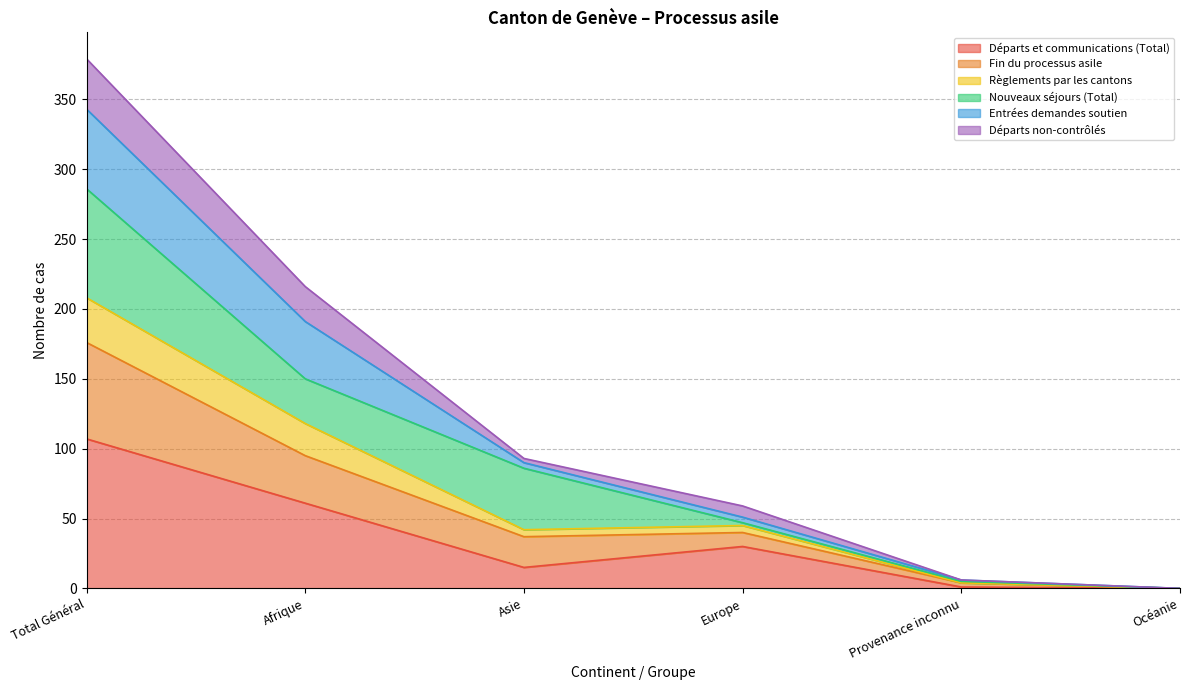

At which category is the sum across all series the highest?

Total Général